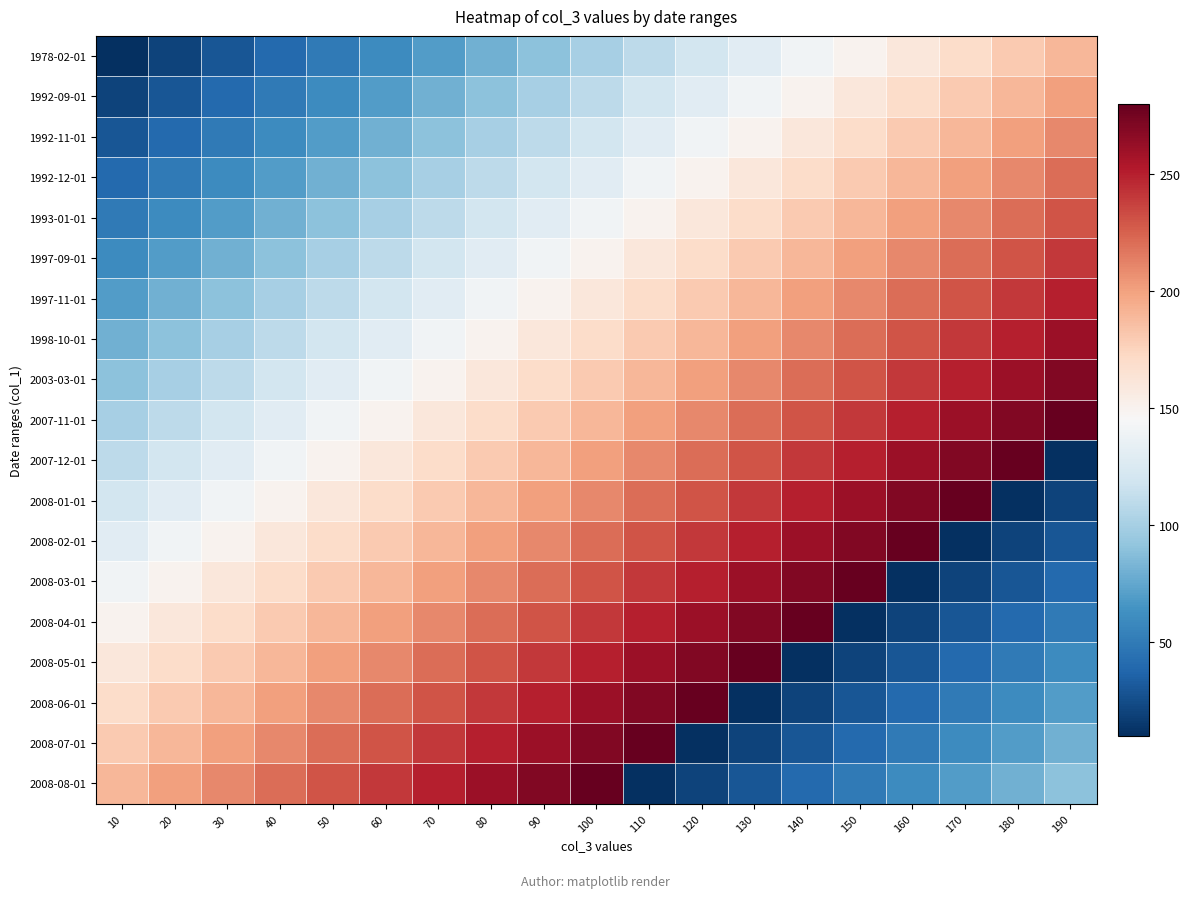

At which category is the sum across all series the highest?

100